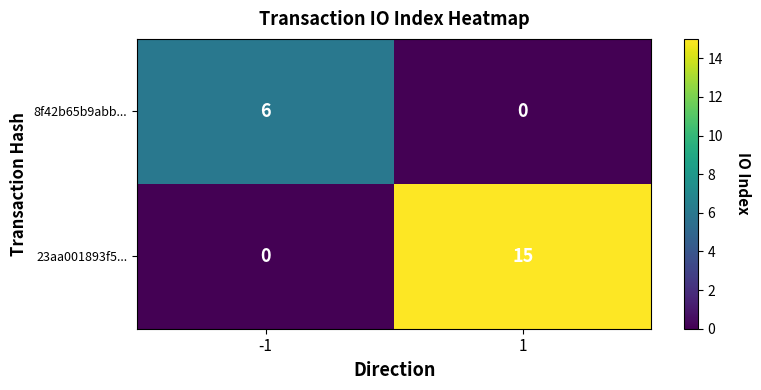

What is the sum of the 8f42b65b9abb... values at -1 and 1?

6